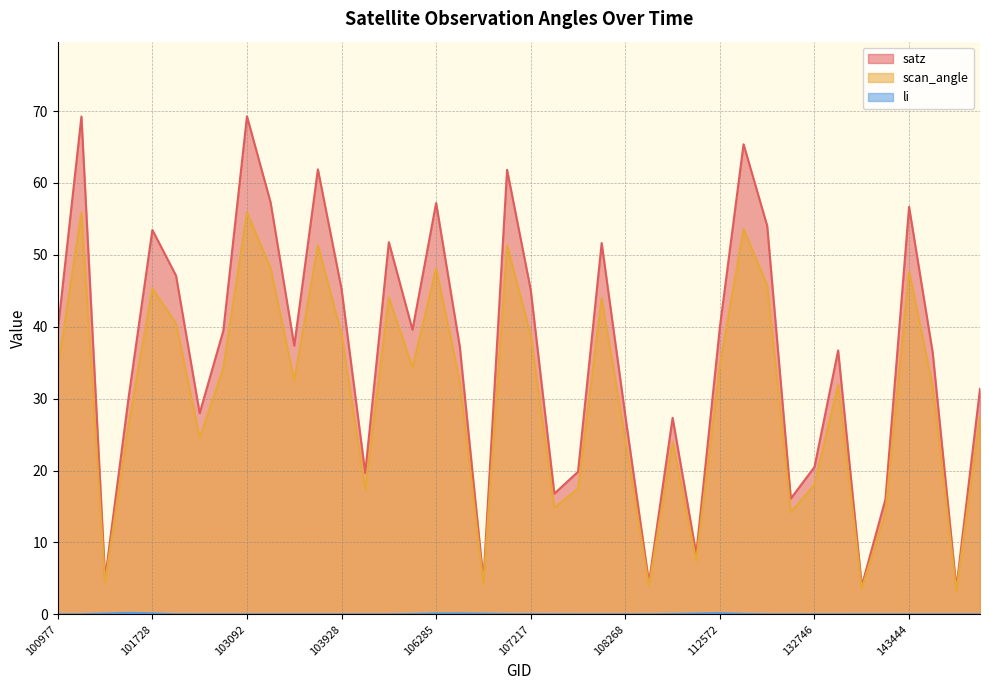

Which series changed the most between 103211 and 103928?

satz